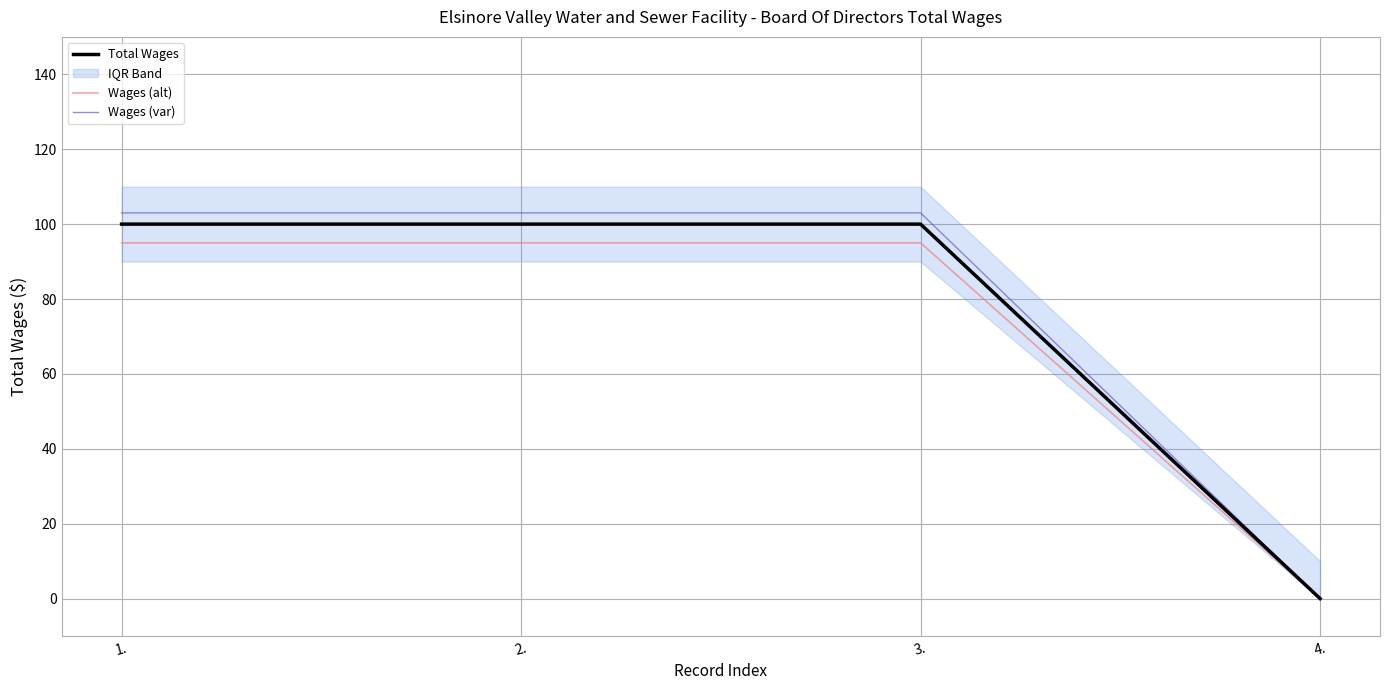

True or false: Total Wages has more than 2 interior local peaks.

False